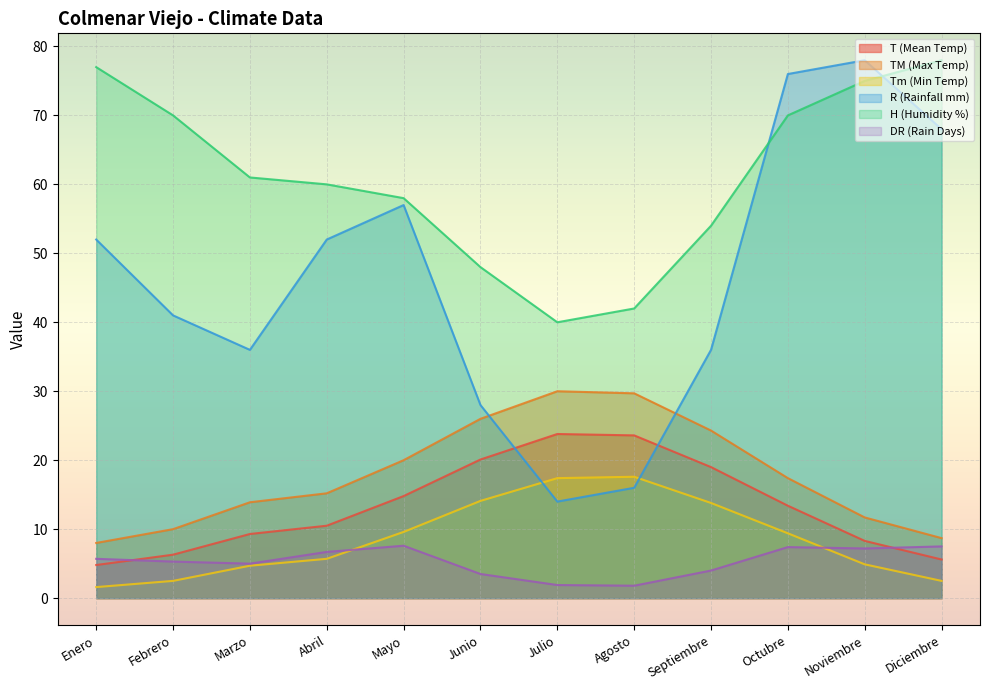

Reading left to right, what are all the values shown in this chart?

T (Mean Temp): Enero=4.8	Febrero=6.3	Marzo=9.3	Abril=10.5	Mayo=14.8	Junio=20.1	Julio=23.8	Agosto=23.6	Septiembre=19.0	Octubre=13.4	Noviembre=8.3	Diciembre=5.6
TM (Max Temp): Enero=8.0	Febrero=10.0	Marzo=13.9	Abril=15.2	Mayo=20.0	Junio=26.0	Julio=30.0	Agosto=29.7	Septiembre=24.3	Octubre=17.4	Noviembre=11.7	Diciembre=8.7
Tm (Min Temp): Enero=1.6	Febrero=2.5	Marzo=4.7	Abril=5.7	Mayo=9.6	Junio=14.1	Julio=17.4	Agosto=17.6	Septiembre=13.8	Octubre=9.4	Noviembre=4.9	Diciembre=2.5
R (Rainfall mm): Enero=52.0	Febrero=41.0	Marzo=36.0	Abril=52.0	Mayo=57.0	Junio=28.0	Julio=14.0	Agosto=16.0	Septiembre=36.0	Octubre=76.0	Noviembre=78.0	Diciembre=68.0
H (Humidity %): Enero=77.0	Febrero=70.0	Marzo=61.0	Abril=60.0	Mayo=58.0	Junio=48.0	Julio=40.0	Agosto=42.0	Septiembre=54.0	Octubre=70.0	Noviembre=75.0	Diciembre=78.0
DR (Rain Days): Enero=5.7	Febrero=5.3	Marzo=5.0	Abril=6.7	Mayo=7.6	Junio=3.5	Julio=1.9	Agosto=1.8	Septiembre=4.0	Octubre=7.4	Noviembre=7.2	Diciembre=7.5